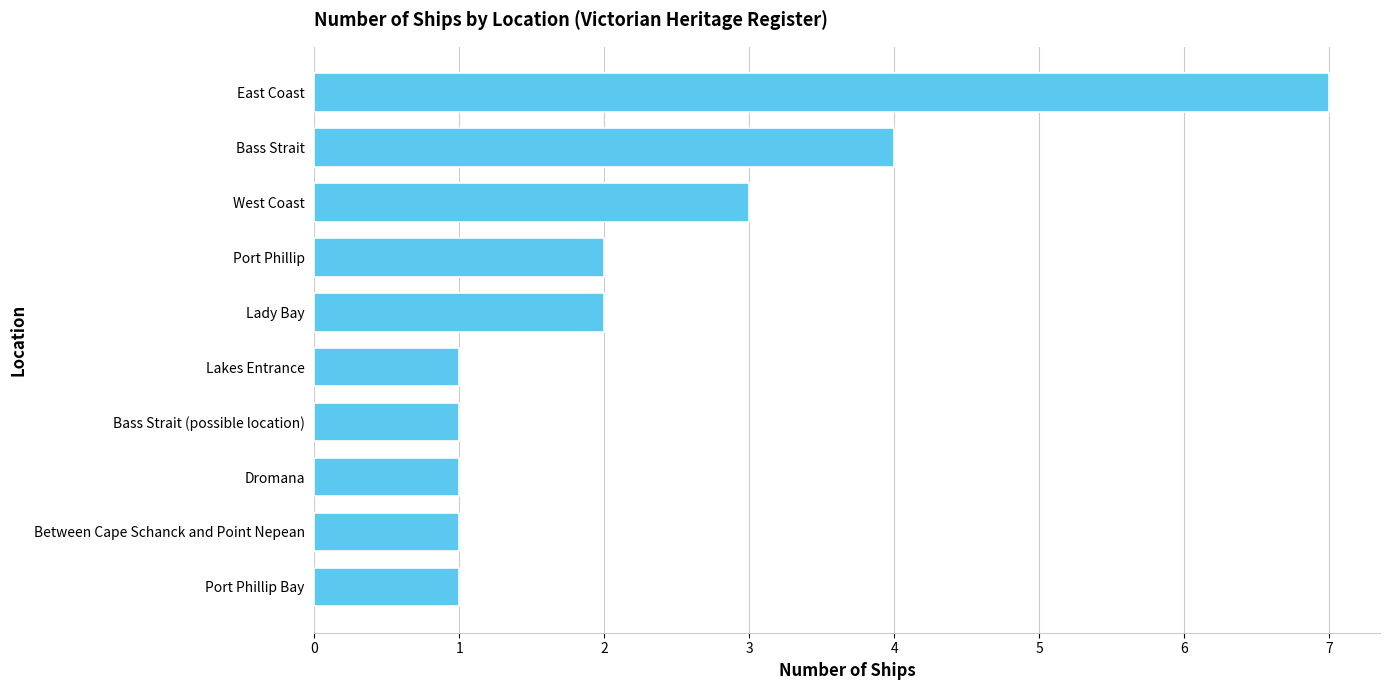

How many distinct data groups are displayed?

1